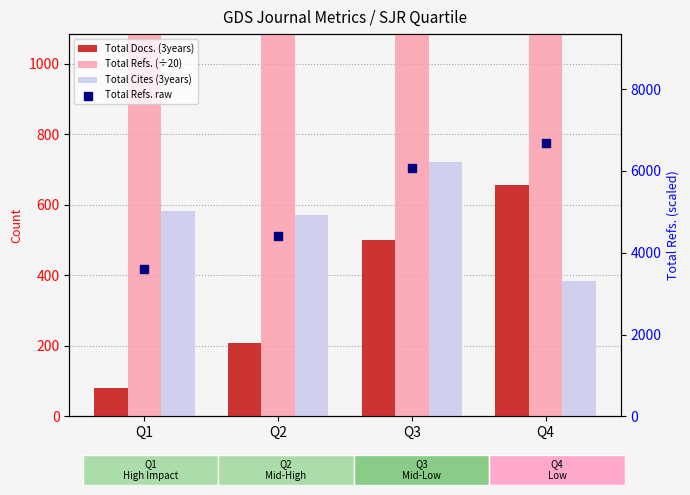

What are all the series names shown in the legend?

Total Docs. (3years), Total Refs. (÷20), Total Cites (3years), Total Refs. raw